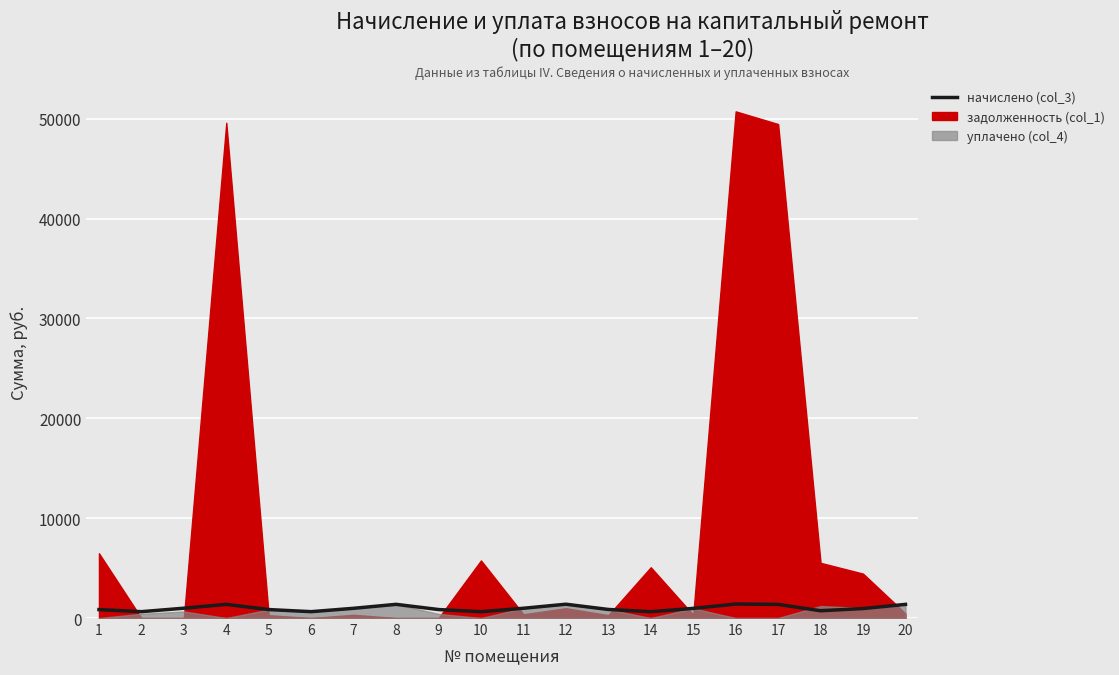

Which has a higher value, 1 or 7?

7